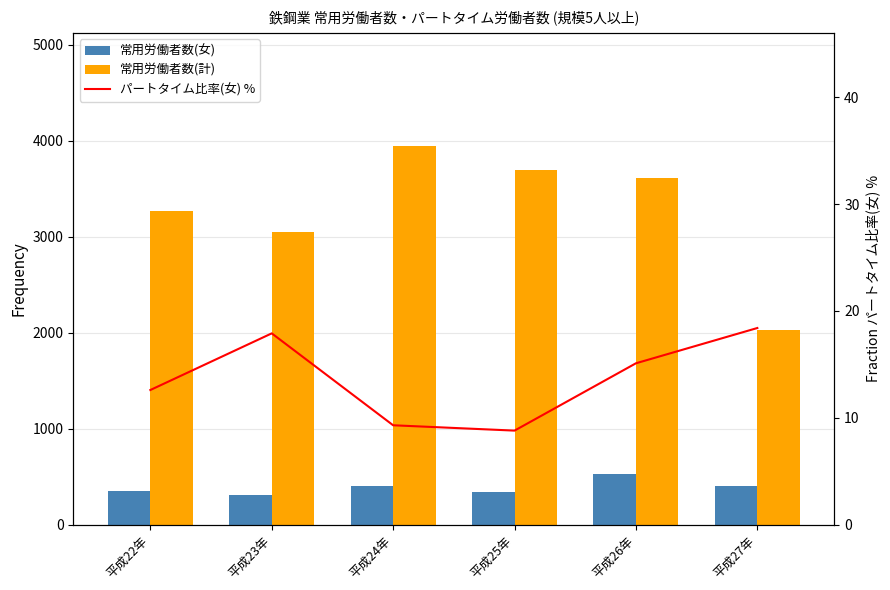

The パートタイム比率(女) % series shows 8.8 at 平成25年. True or false?

True